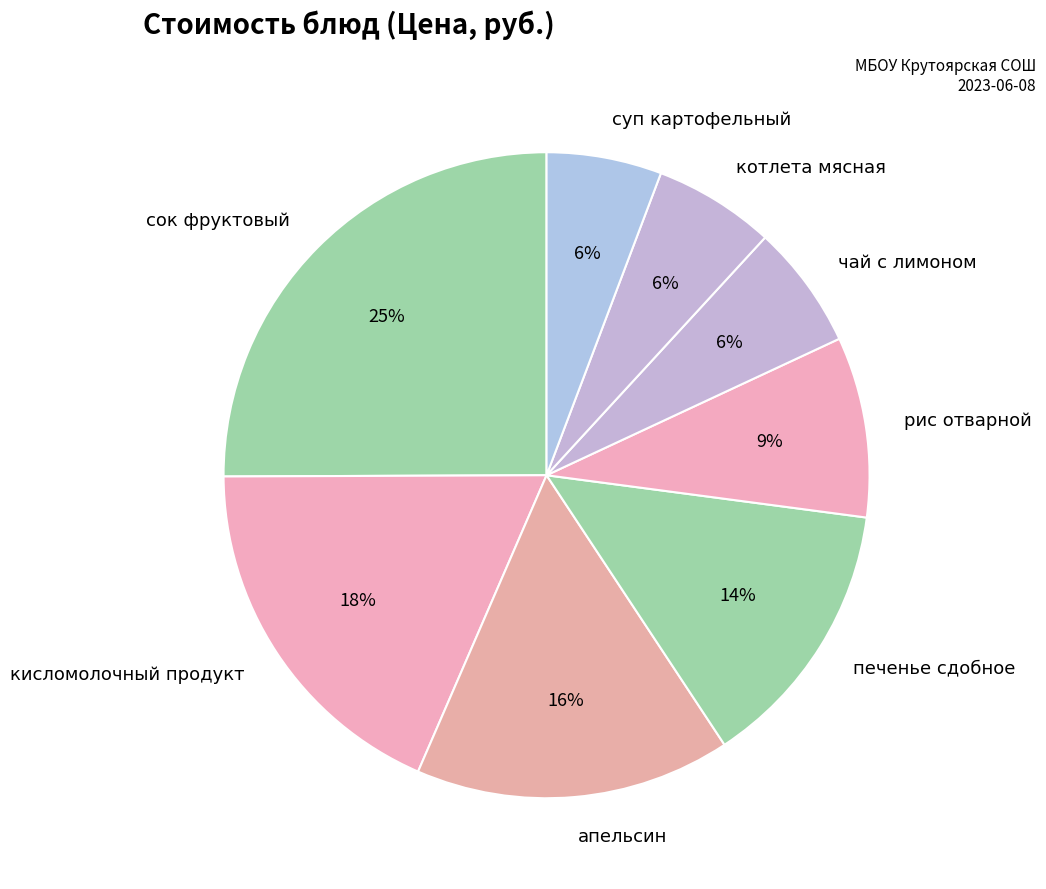

Do суп картофельный and рис отварной together represent more than half of the pie?

No